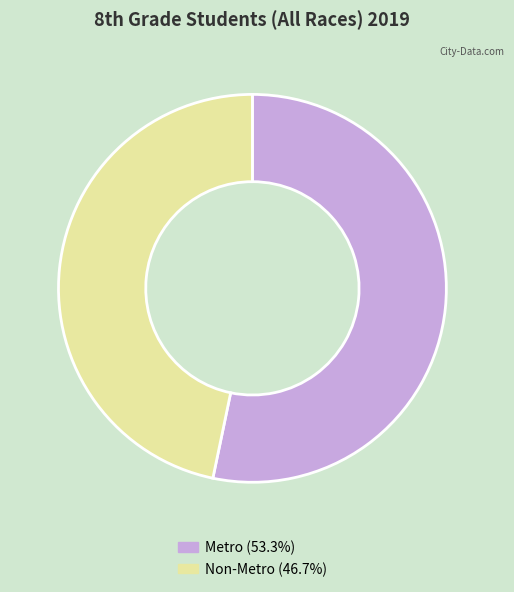

Which category has the biggest portion of the pie?

Metro